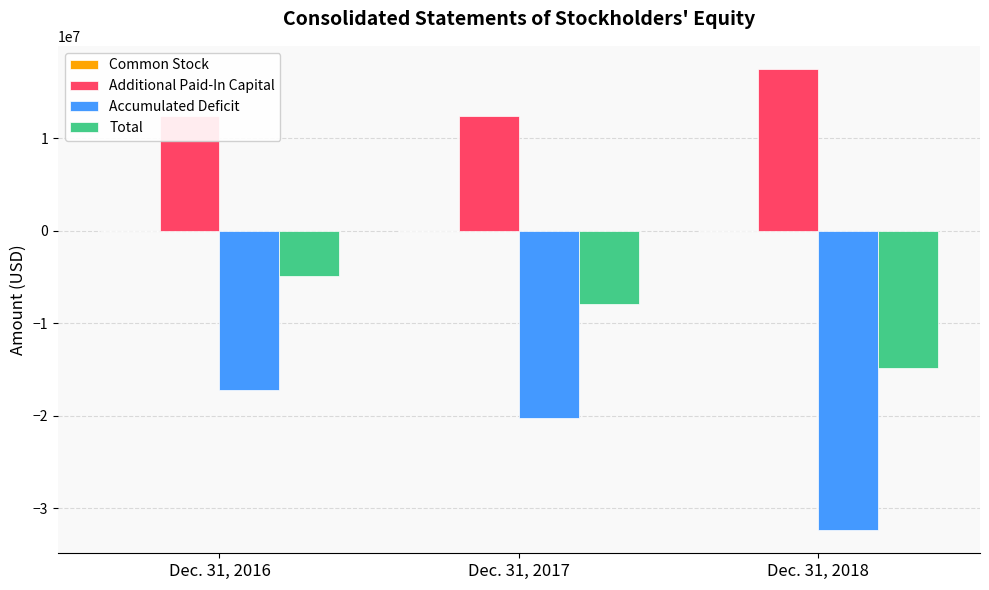

What are all the series names shown in the legend?

Common Stock, Additional Paid-In Capital, Accumulated Deficit, Total